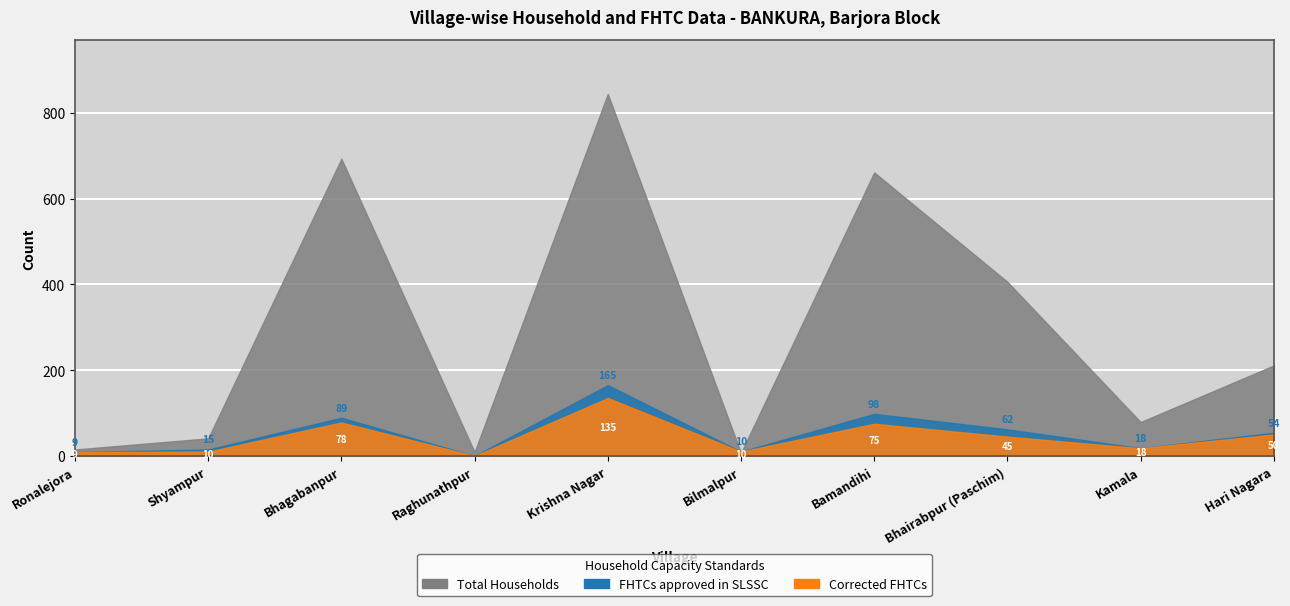

Where is the first local maximum for FHTCs approved in SLSSC?

Bhagabanpur